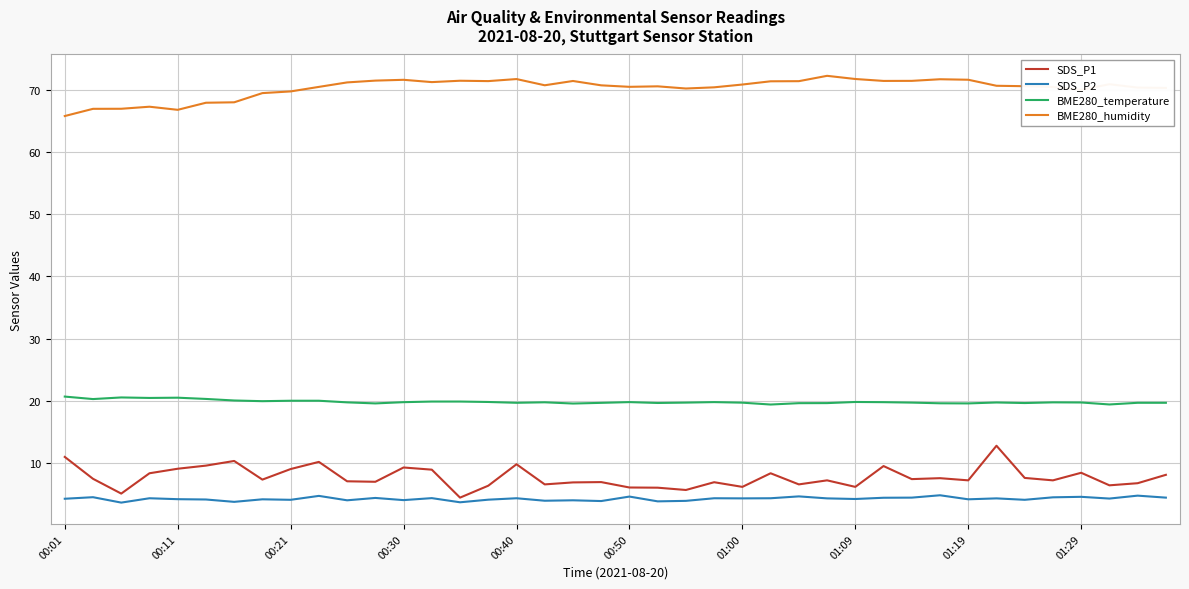

True or false: SDS_P1 and BME280_temperature cross at least once.

False